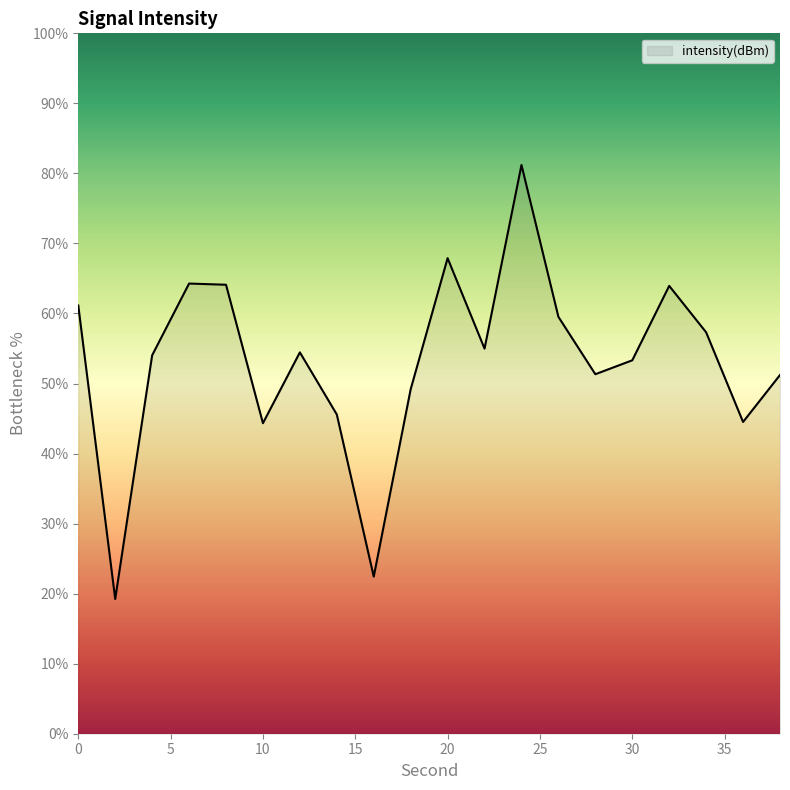

What is the difference between the maximum and minimum values?

62.0